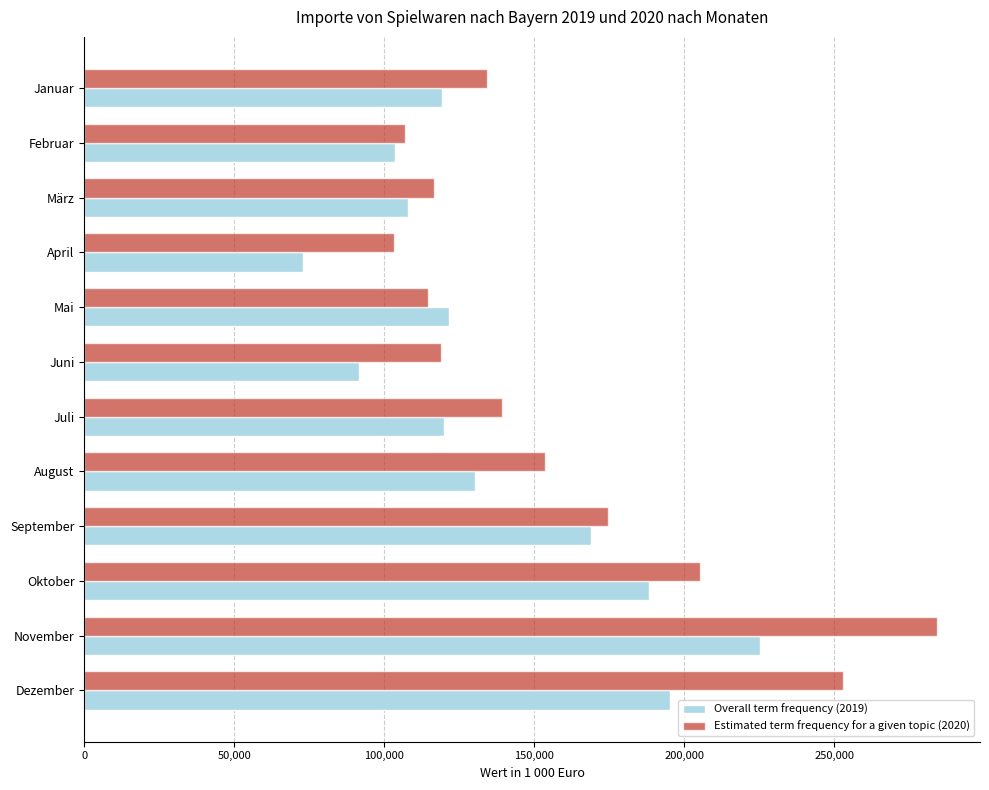

What is the spread (max minus min) of values at Mai?

7094